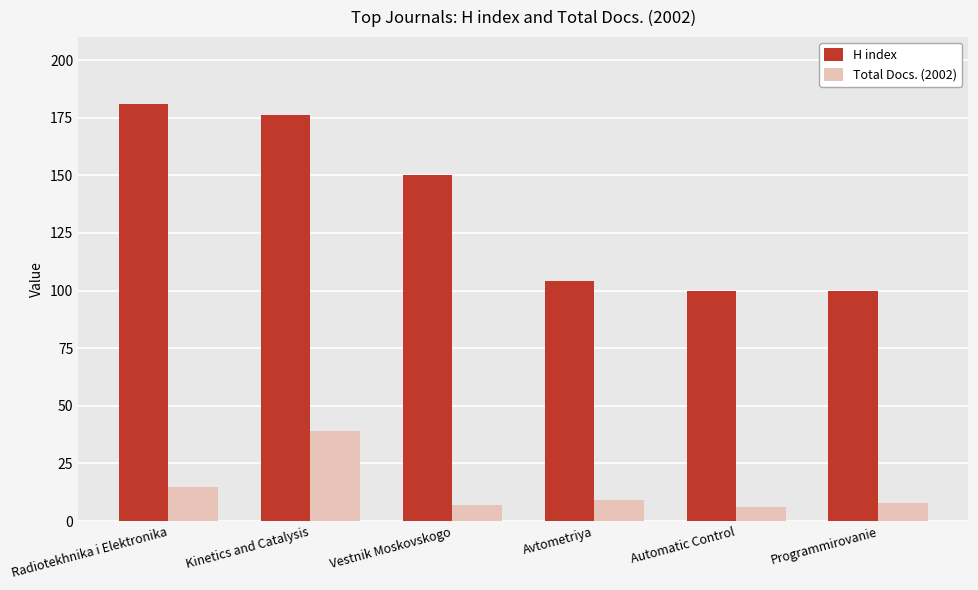

At which category is the sum across all series the highest?

Kinetics and Catalysis